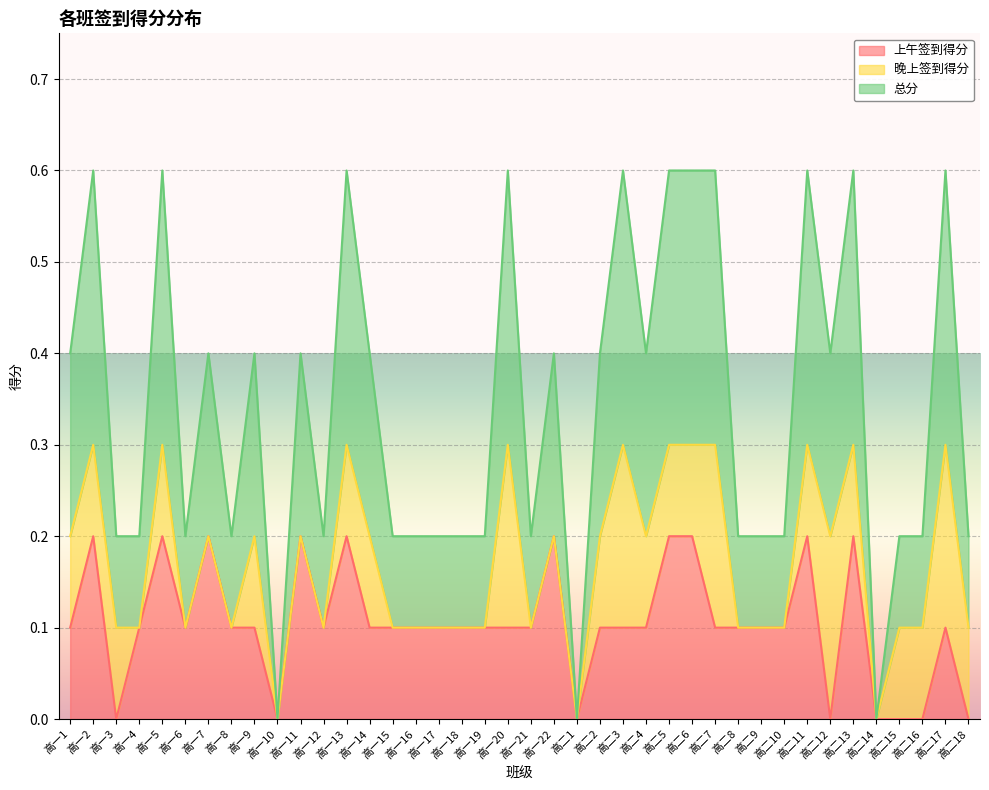

The value of 上午签到得分 at 高一1 is 0.2. True or false?

False